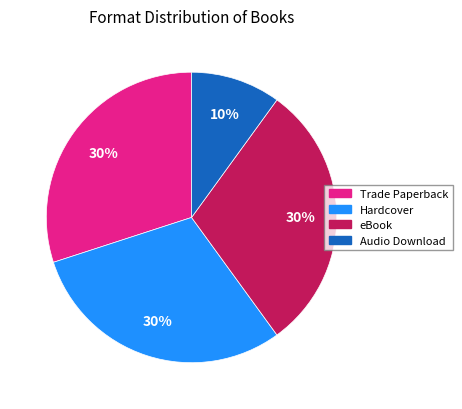

Approximately how many times larger is the value at Hardcover compared to Audio Download?

3.0